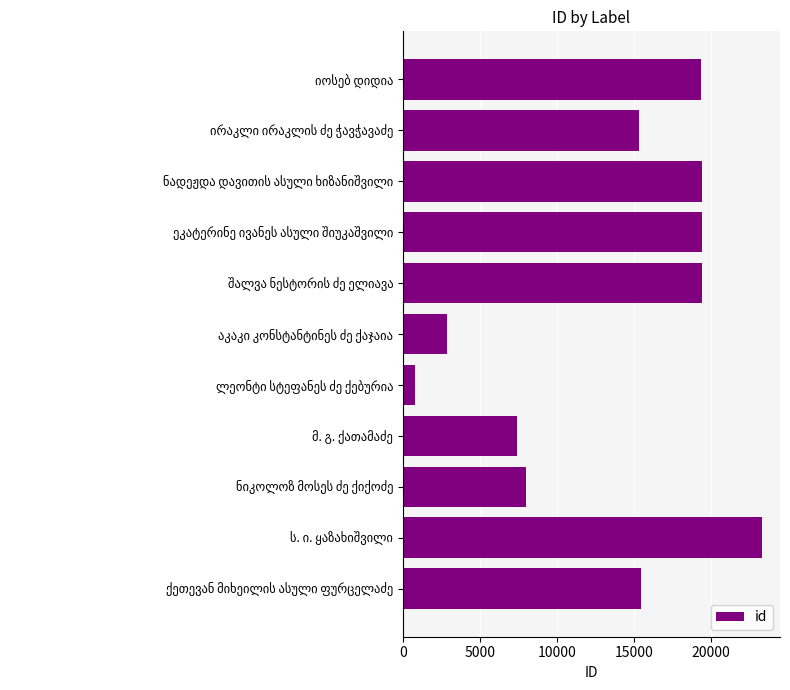

What is the average value?

13705